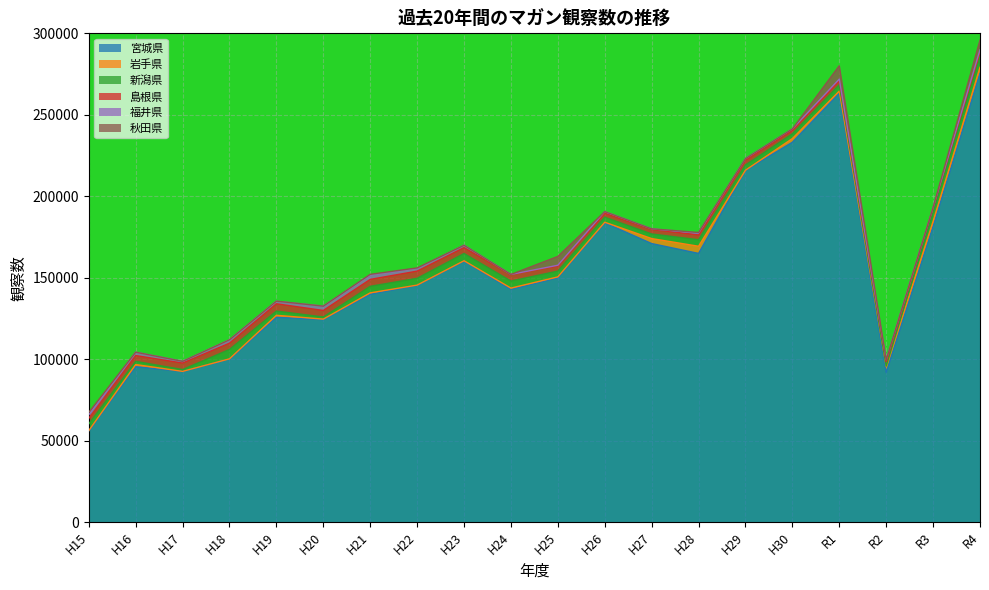

What is the label of the 3rd point from the left?

H17